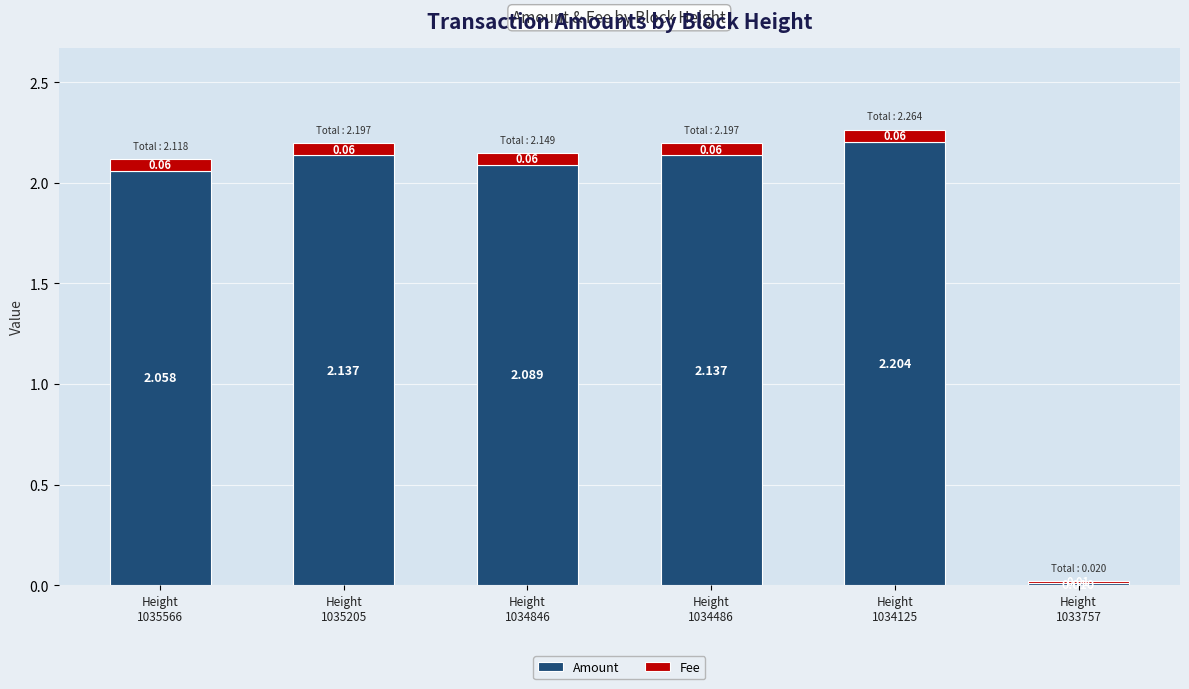

Which series has the widest spread of values?

Amount